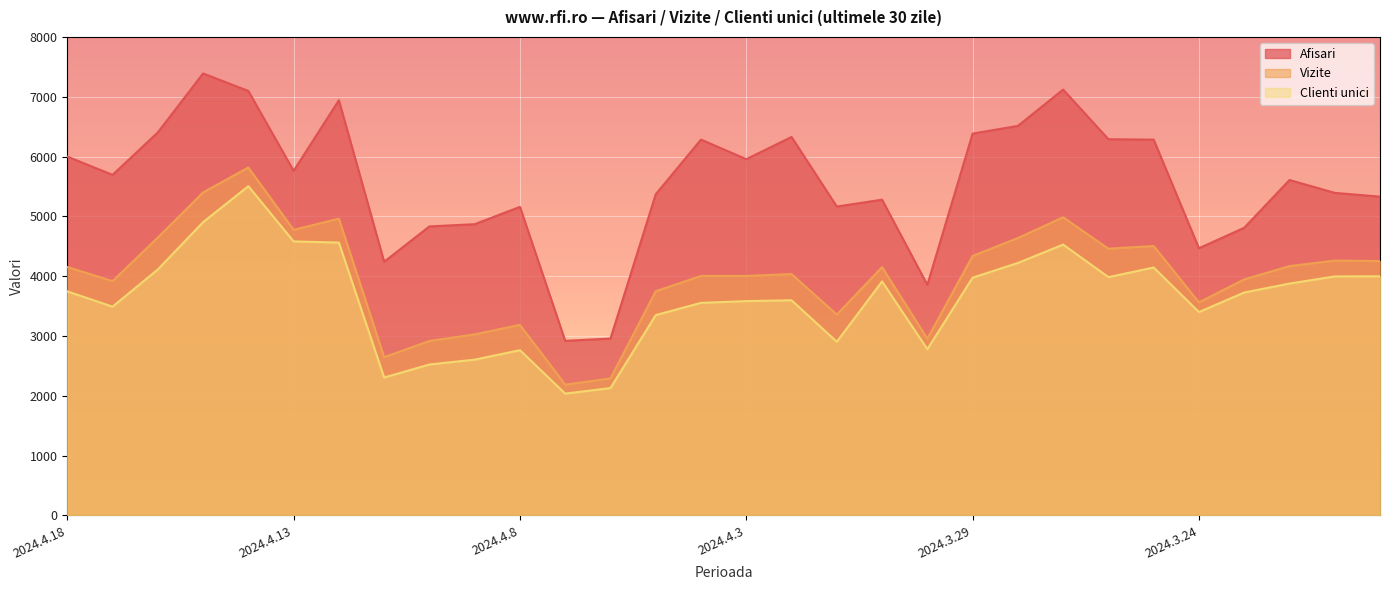

True or false: Clienti unici has more than 1 points higher than both neighbors.

True